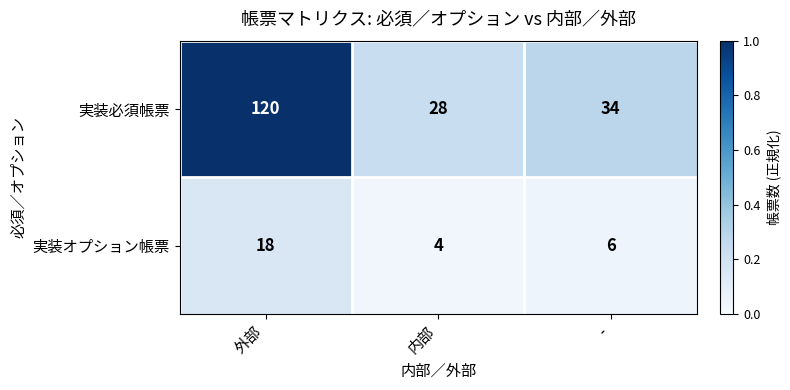

Rank the series by their average value, from highest to lowest.

実装必須帳票, 実装オプション帳票